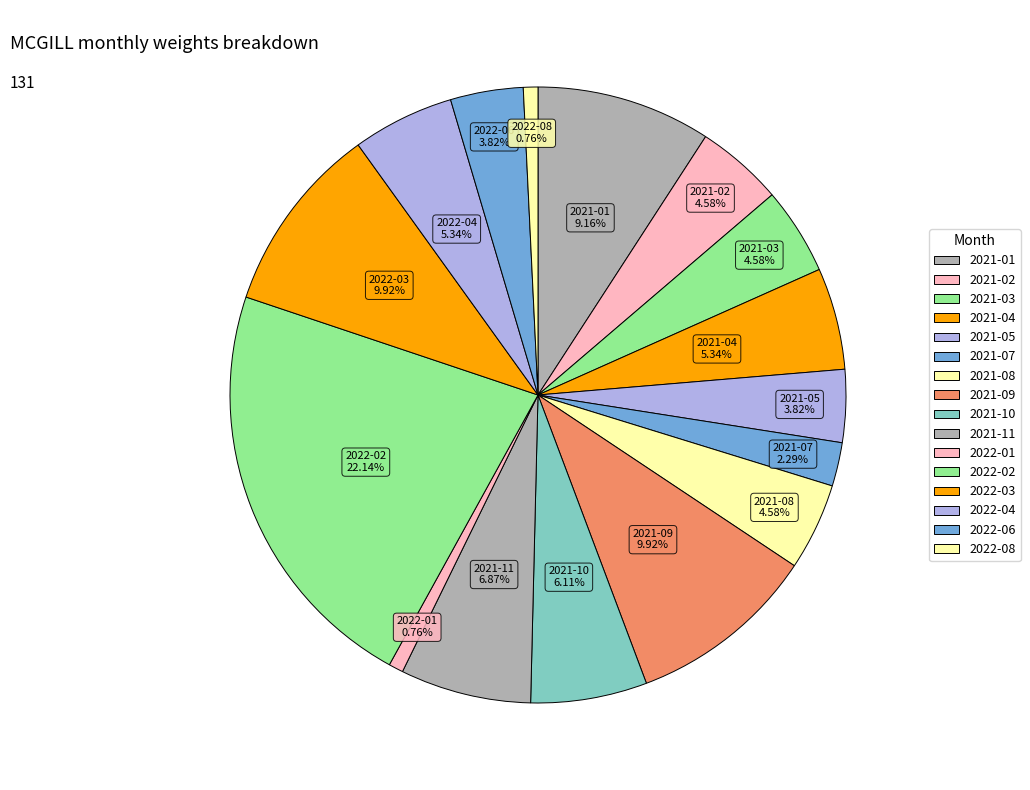

Approximately how many times larger is the value at 2022-06 compared to 2021-07?

1.7